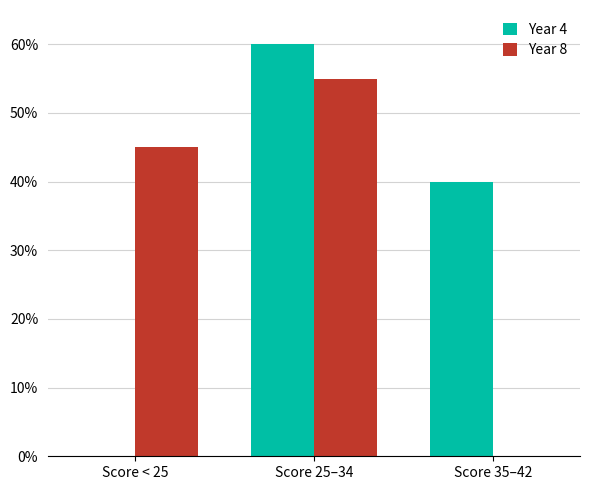

How many data points does each series have?

3